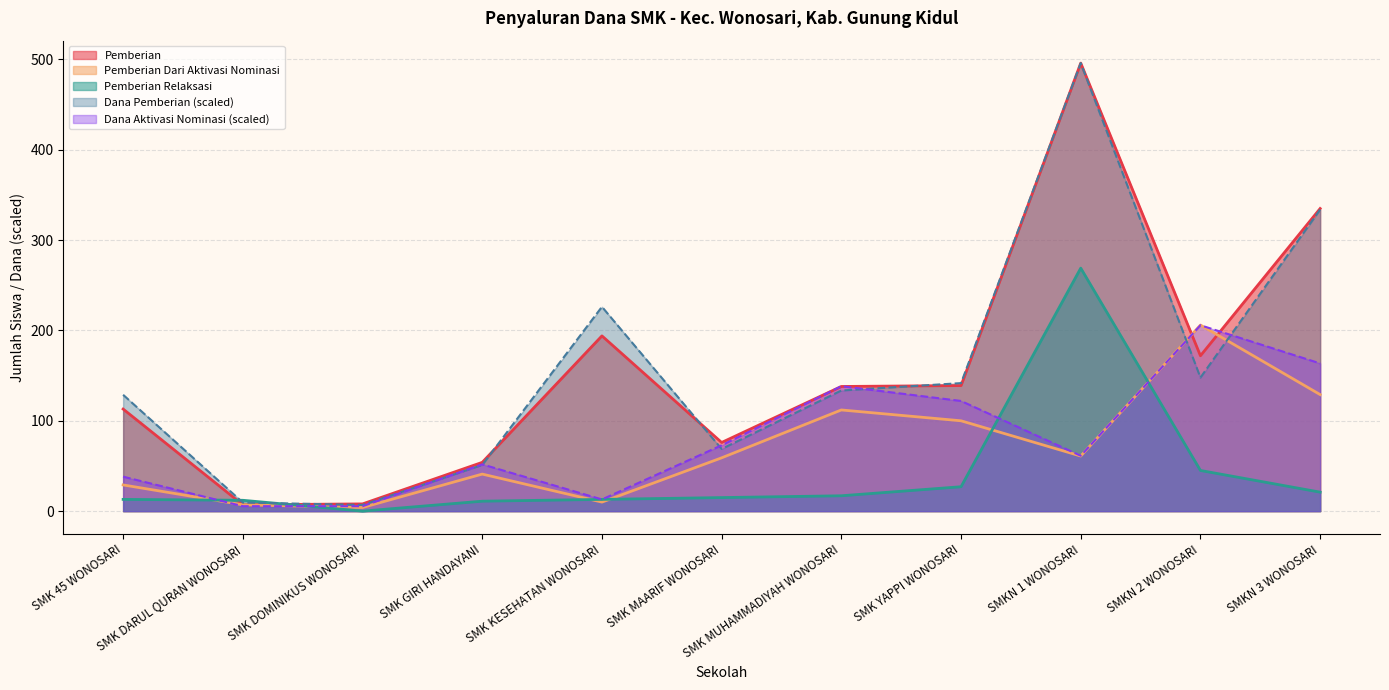

After their last crossing, which series has the higher values: Pemberian Dari Aktivasi Nominasi or Pemberian?

Pemberian